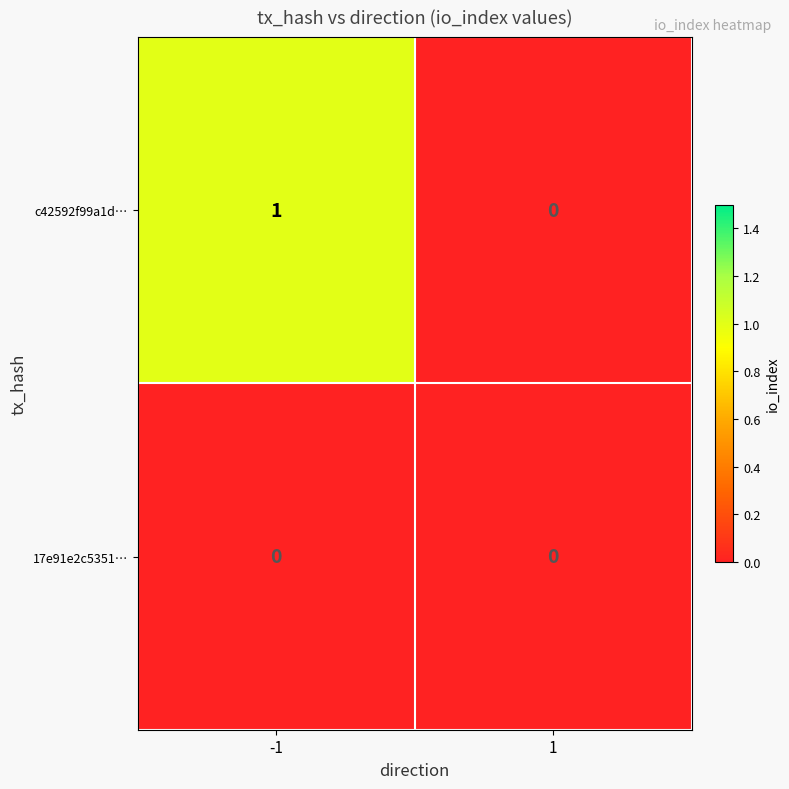

How many categories are shown in the chart?

2